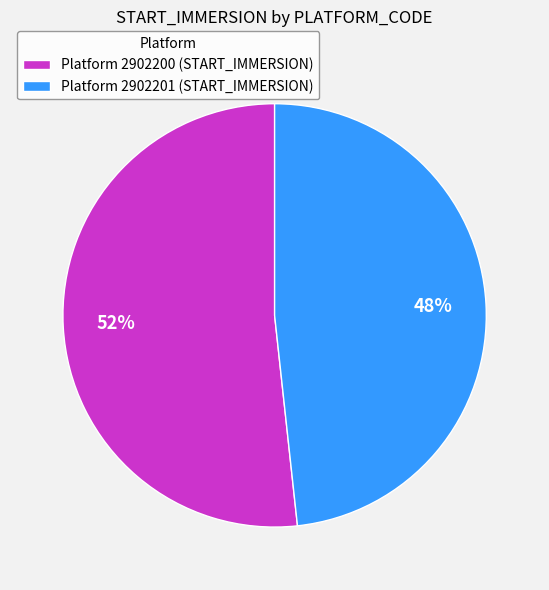

Do Platform 2902201 (START_IMMERSION) and Platform 2902200 (START_IMMERSION) together represent more than half of the pie?

Yes